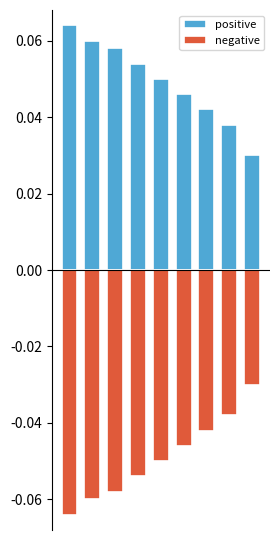

What is the smallest value displayed?

-0.1